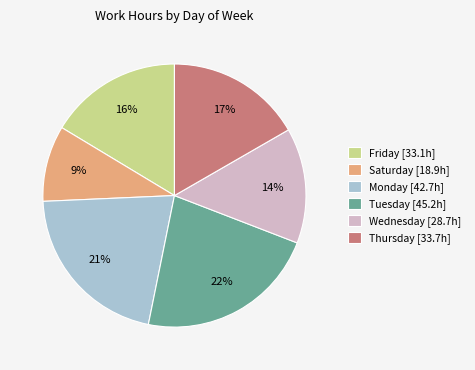

Count the number of slices in the pie.

6